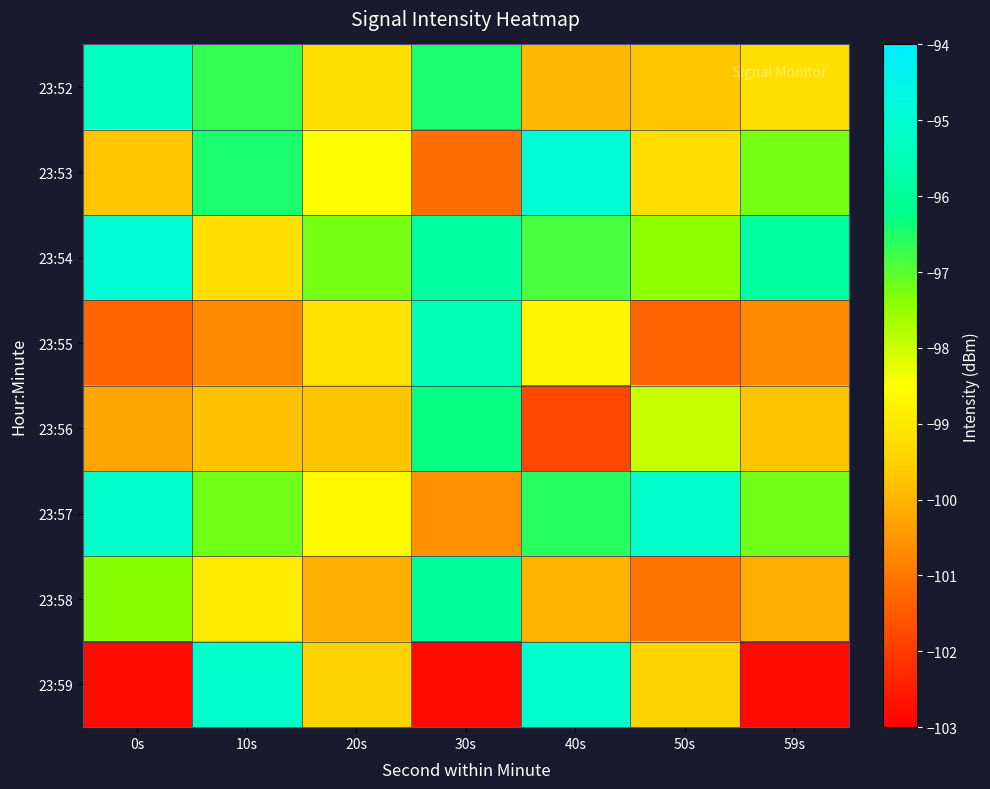

Rank the series by their maximum value, from highest to lowest.

23:53, 23:54, 23:59, 23:57, 23:52, 23:55, 23:58, 23:56